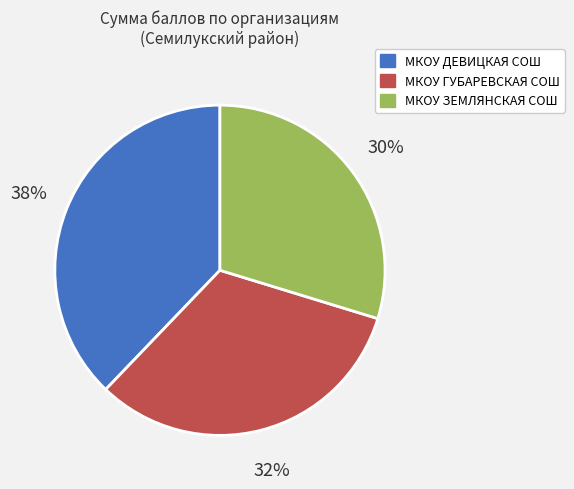

Between МКОУ ГУБАРЕВСКАЯ СОШ and МКОУ ЗЕМЛЯНСКАЯ СОШ, which is larger?

МКОУ ГУБАРЕВСКАЯ СОШ